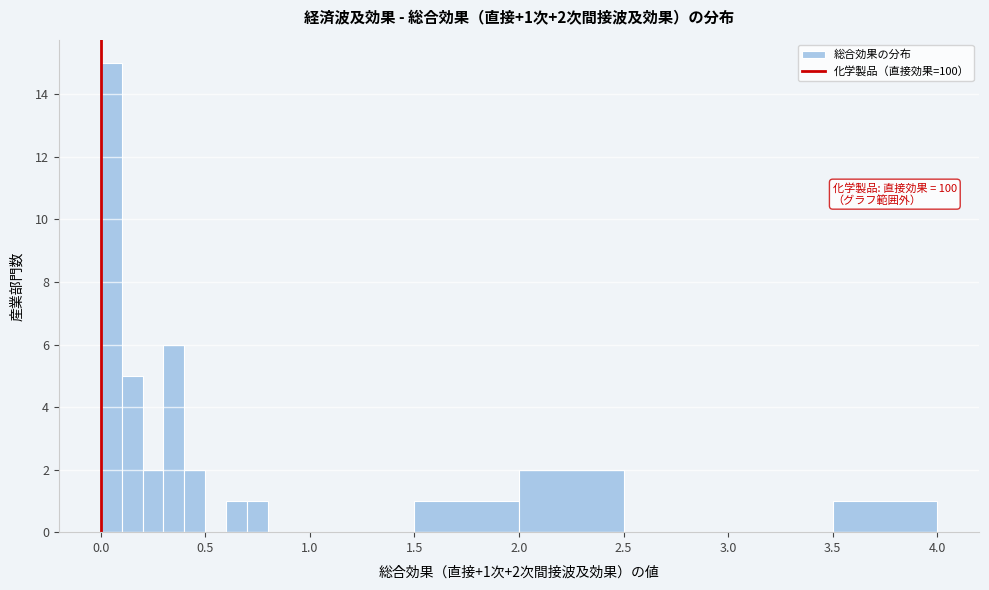

Around what value on the x-axis is the tallest bar? Give the approximate position of its centre, as read against the axis.

0.05